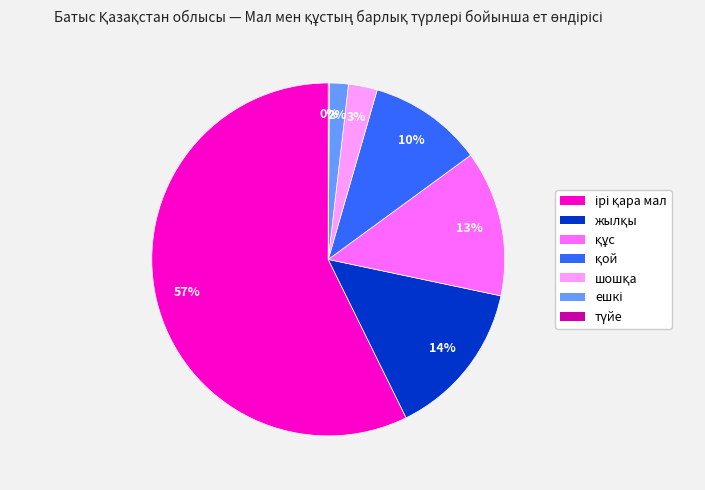

Is there a majority slice in this chart?

Yes